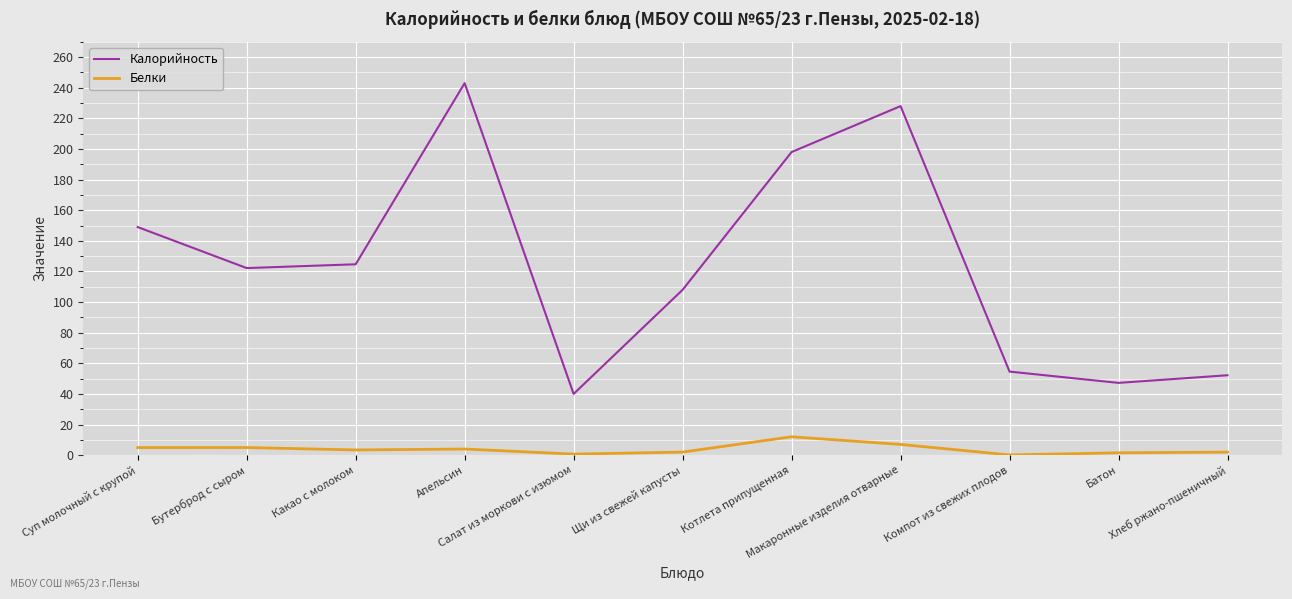

What is the difference between the maximum and minimum values in the Калорийность series?

203.0